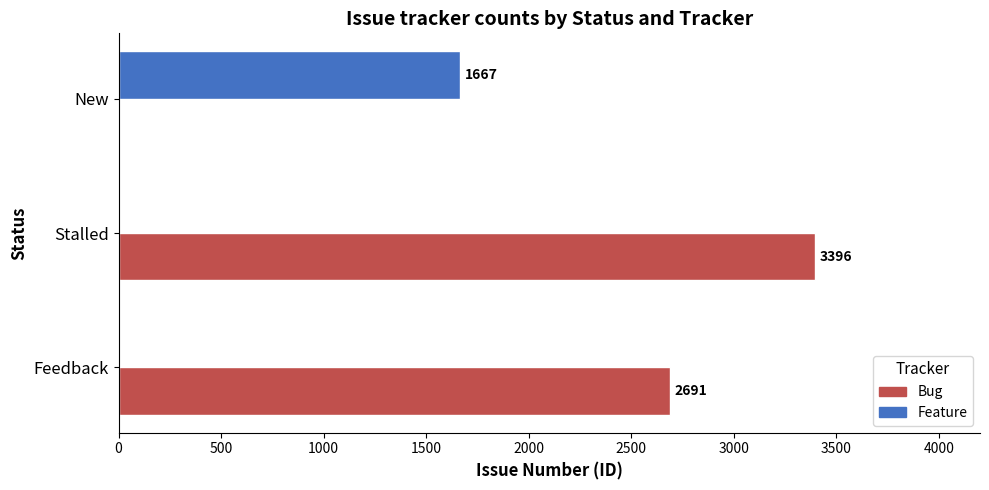

Which category has the highest value in the Feature series?

New